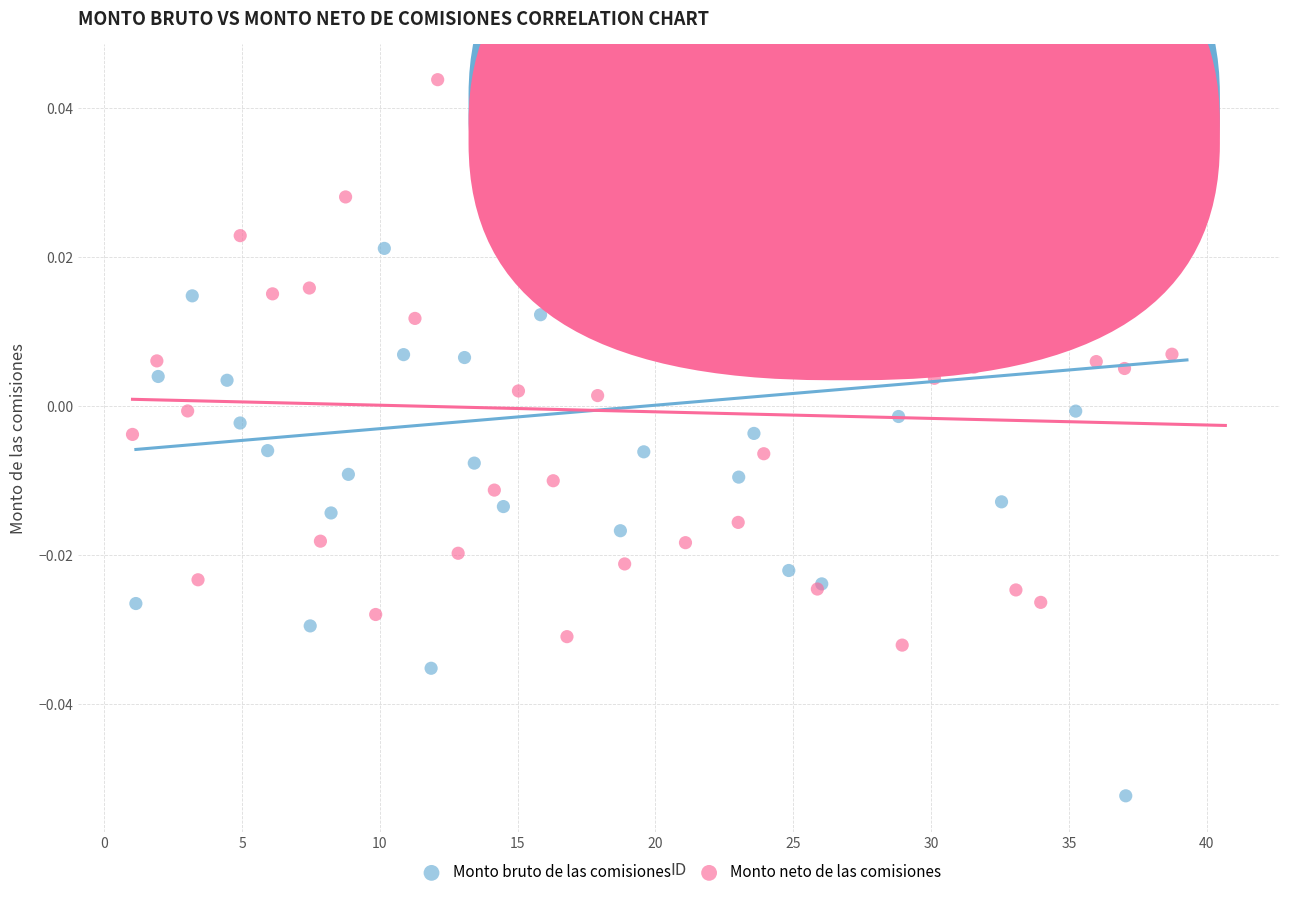

Which series reaches the maximum Y coordinate?

Monto neto de las comisiones